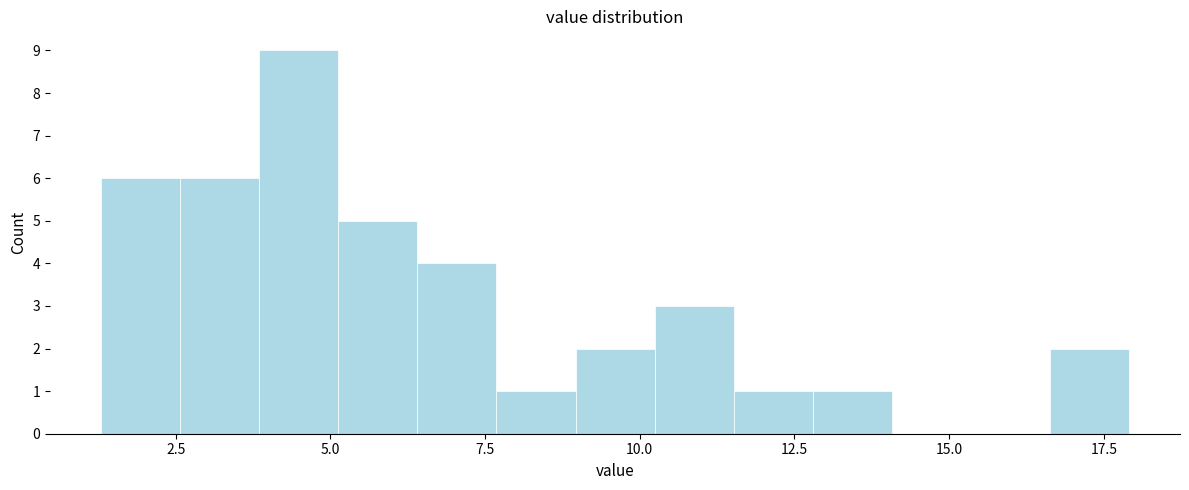

Around what value on the x-axis is the tallest bar? Give the approximate position of its centre, as read against the axis.

4.5